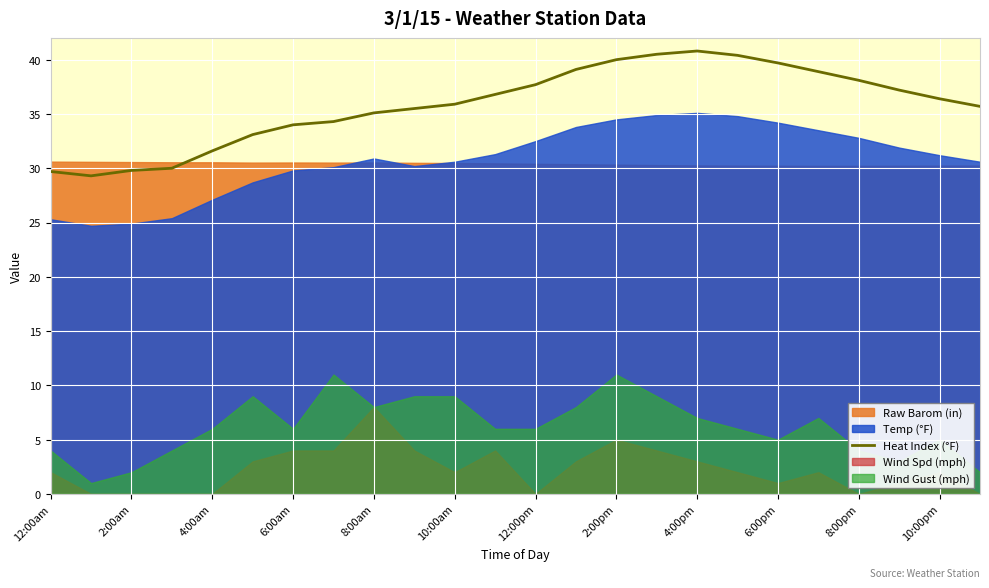

True or false: Heat Index (°F) has a value of 15.0 at 6:00pm.

False